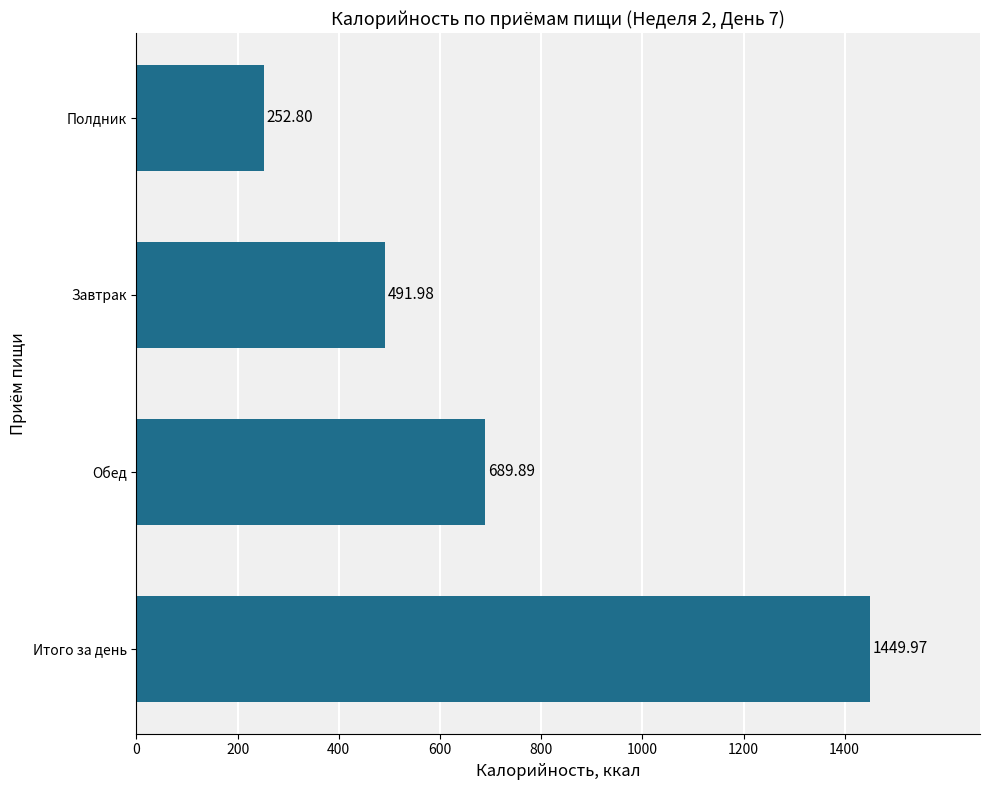

What is the change in value from Обед to Завтрак?

-197.9